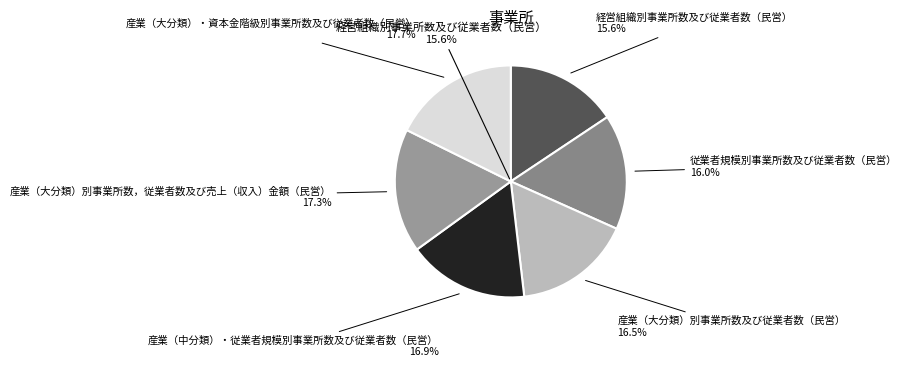

Does 産業（大分類）・資本金階級別事業所数及び従業者数（民営） represent more than half of the total?

No